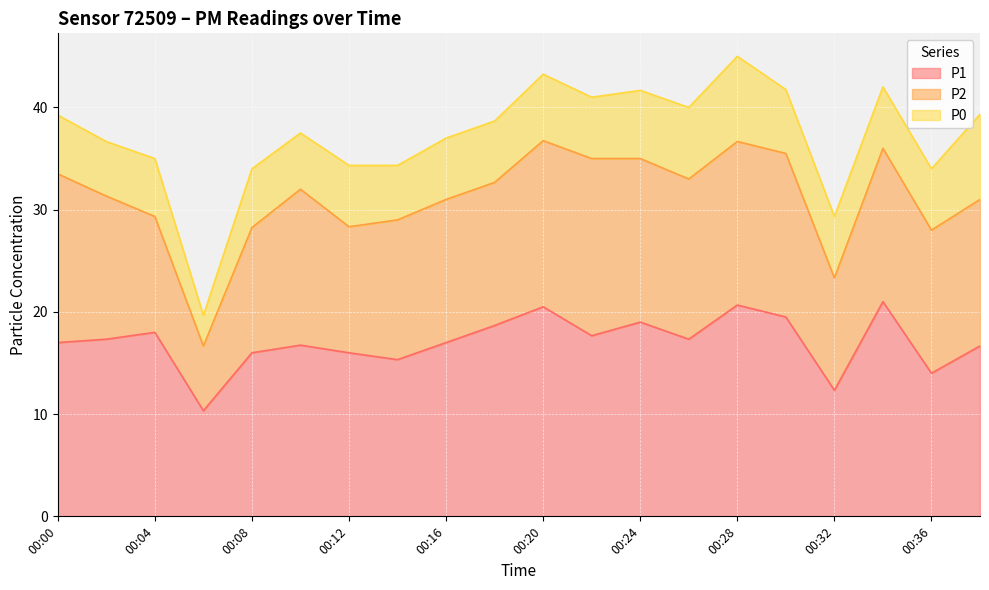

At which label is P1 closest to 15?

00:14